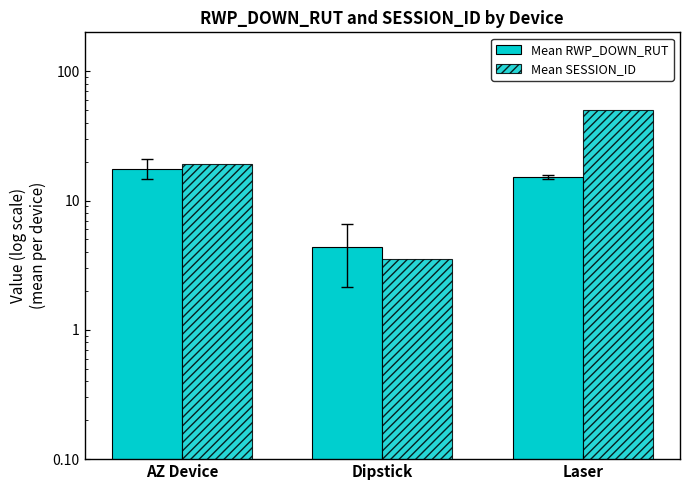

Rank the categories by Mean SESSION_ID value from lowest to highest.

Dipstick, AZ Device, Laser